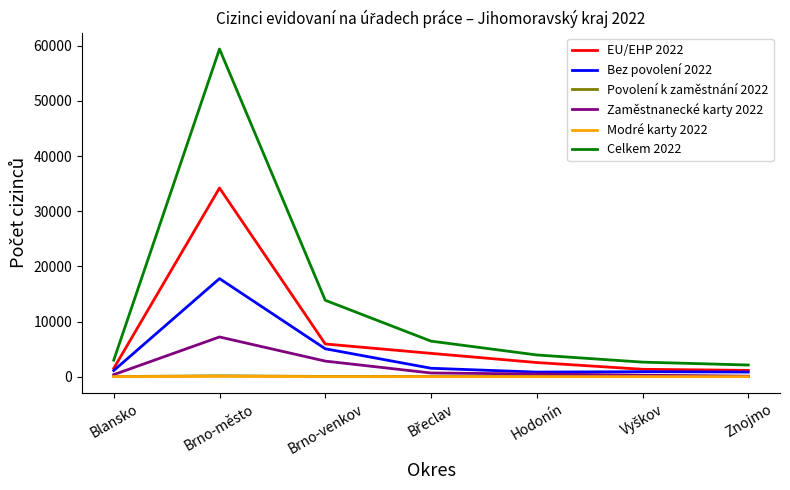

How many lines are shown in the chart?

6